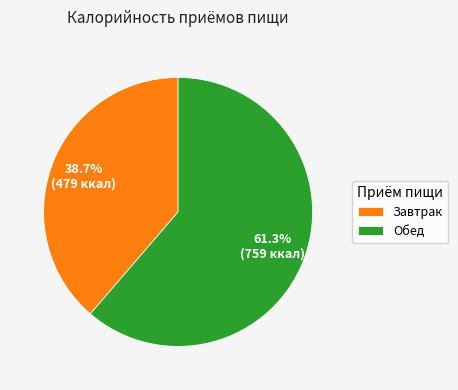

What is the total percentage of Завтрак and Обед?

100.0%